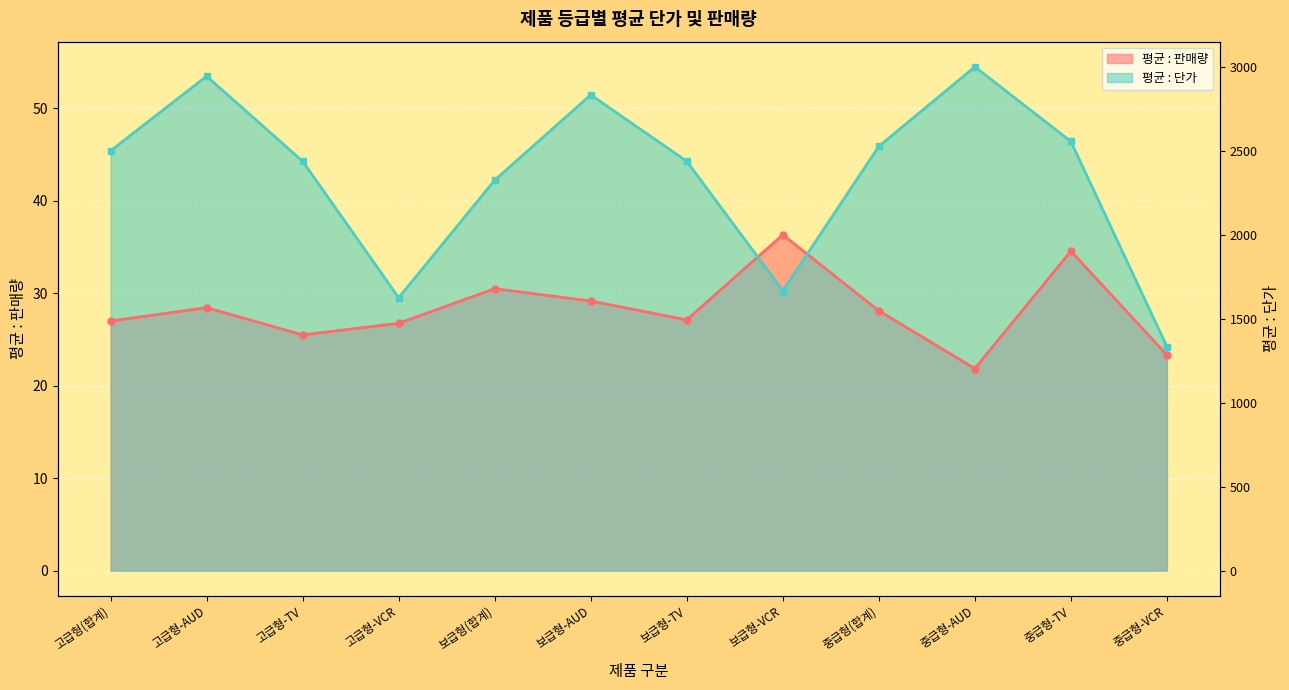

Is the value of 평균 : 단가 at 고급형(합계) greater than the value of 평균 : 판매량 at 고급형(합계)?

Yes